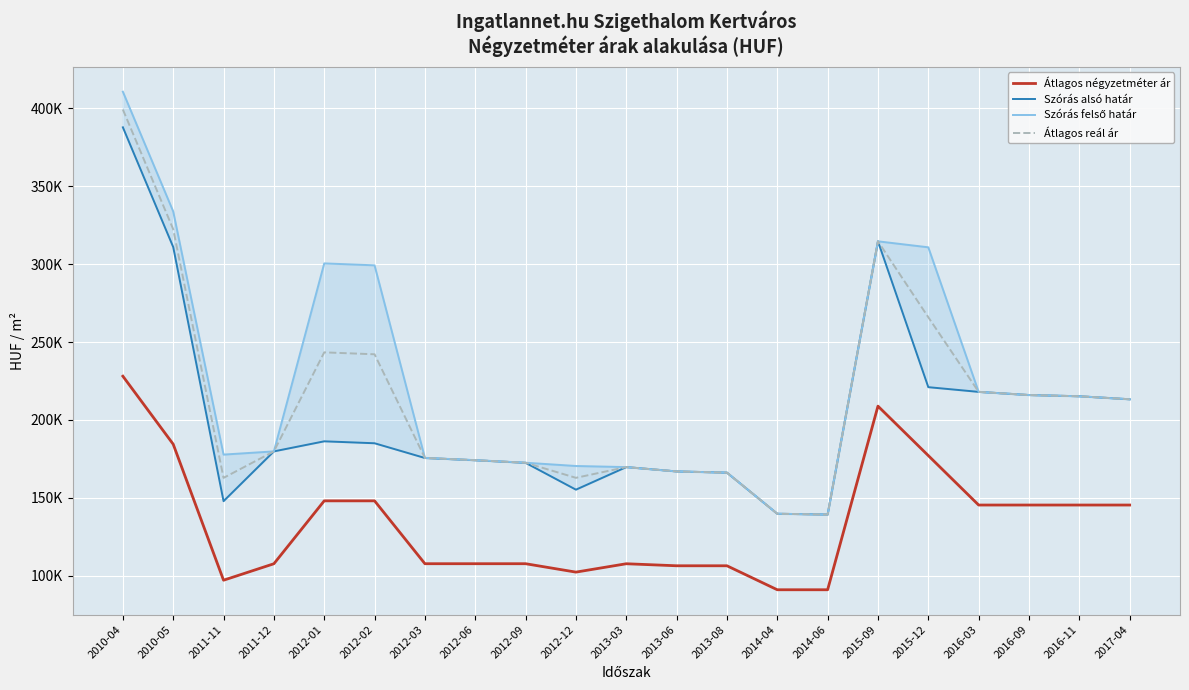

At which label does Szórás alsó határ first exceed 179870?

2010-04